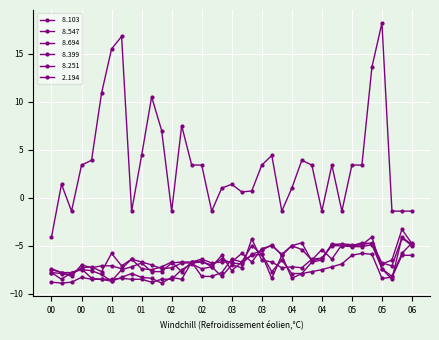

Is this an area chart (filled region under the line)?

No